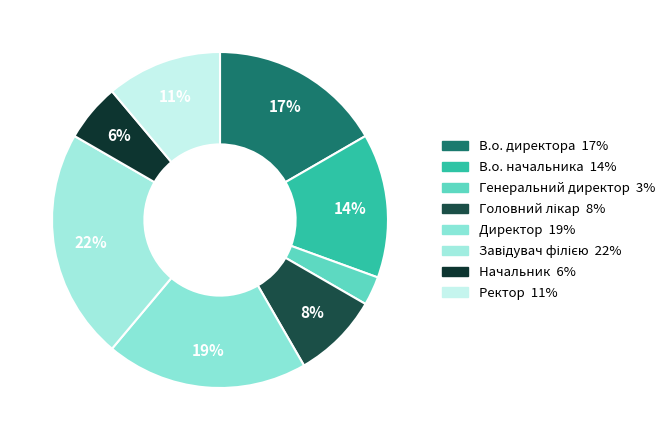

How many segments does this pie chart have?

8